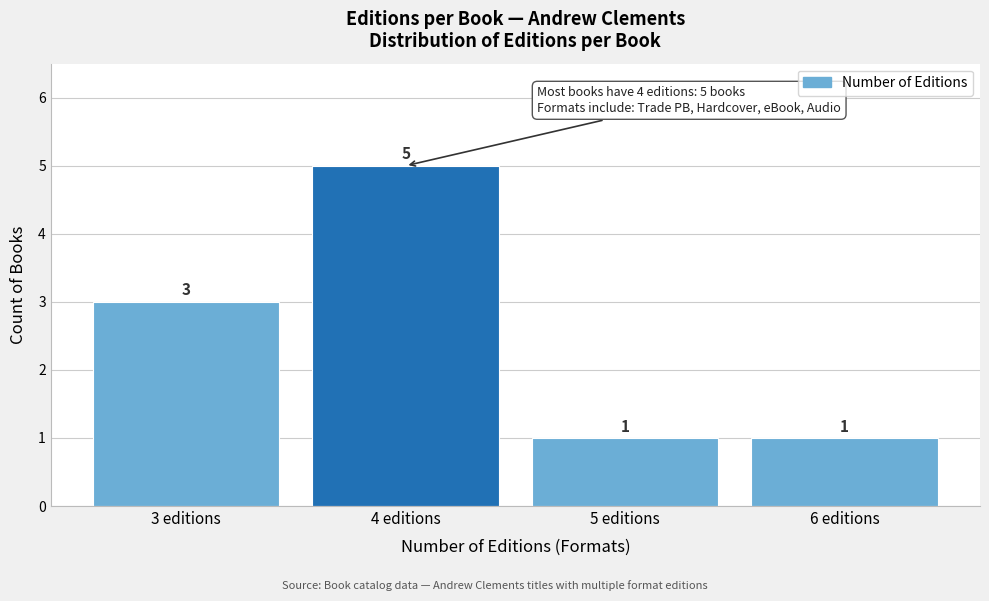

Reading right to left, list all the values displayed in this chart.

6 editions=1	5 editions=1	4 editions=5	3 editions=3